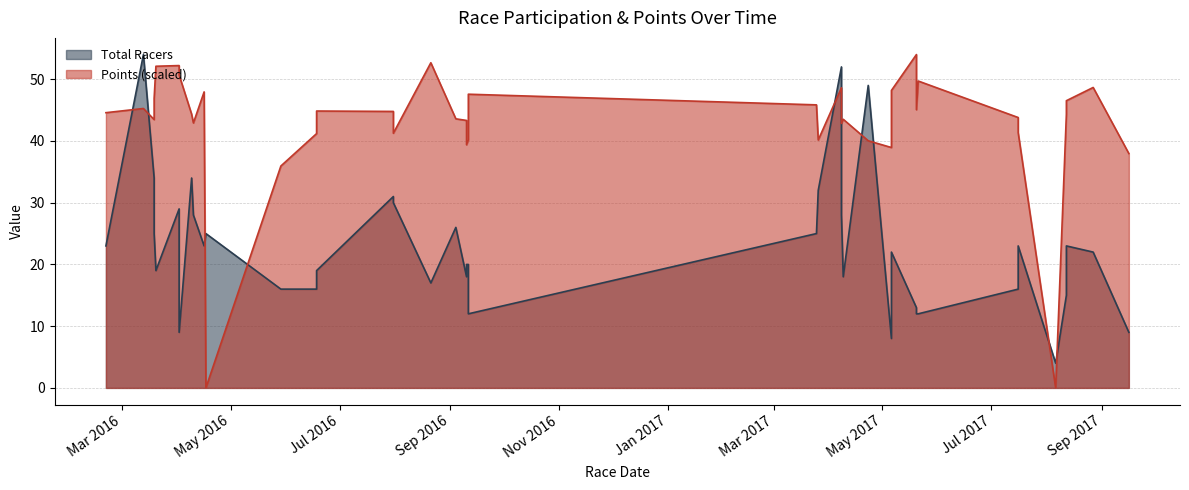

Rank the categories by Total Racers value from highest to lowest.

2016-03-13, 2017-04-08, 2017-04-23, 2016-03-19, 2016-04-09, 2017-03-26, 2016-07-31, 2016-07-31, 2016-04-02, 2016-04-10, 2017-04-08, 2016-09-04, 2016-03-19, 2016-04-17, 2017-03-25, 2016-02-21, 2016-04-16, 2017-07-16, 2017-08-12, 2017-05-06, 2017-08-27, 2016-09-10, 2016-09-11, 2016-03-20, 2016-06-18, 2016-09-10, 2017-04-09, 2016-08-21, 2016-05-29, 2016-06-18, 2017-07-16, 2017-08-12, 2017-05-20, 2016-09-11, 2017-05-20, 2017-05-21, 2016-04-02, 2017-09-16, 2017-05-06, 2017-08-06